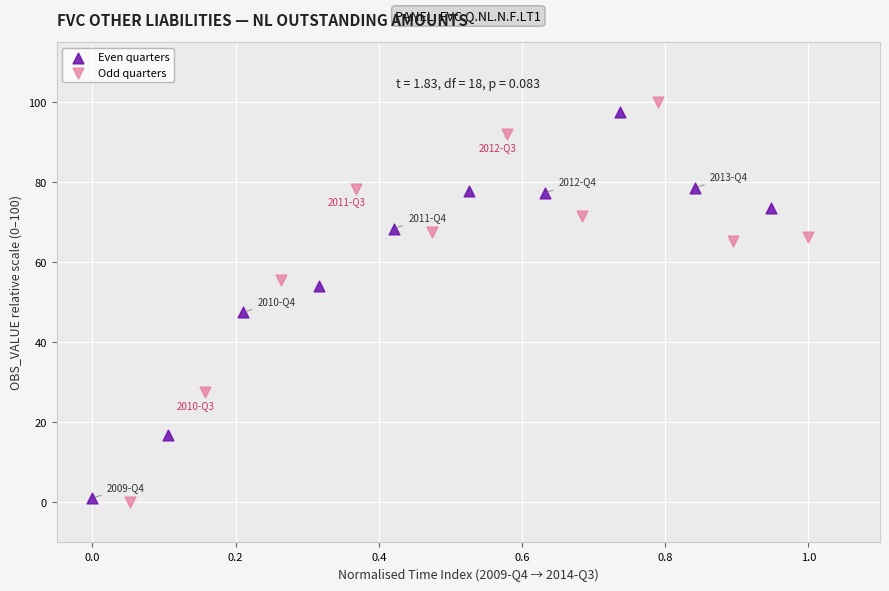

Which series has the largest Y range (max minus min)?

Odd quarters